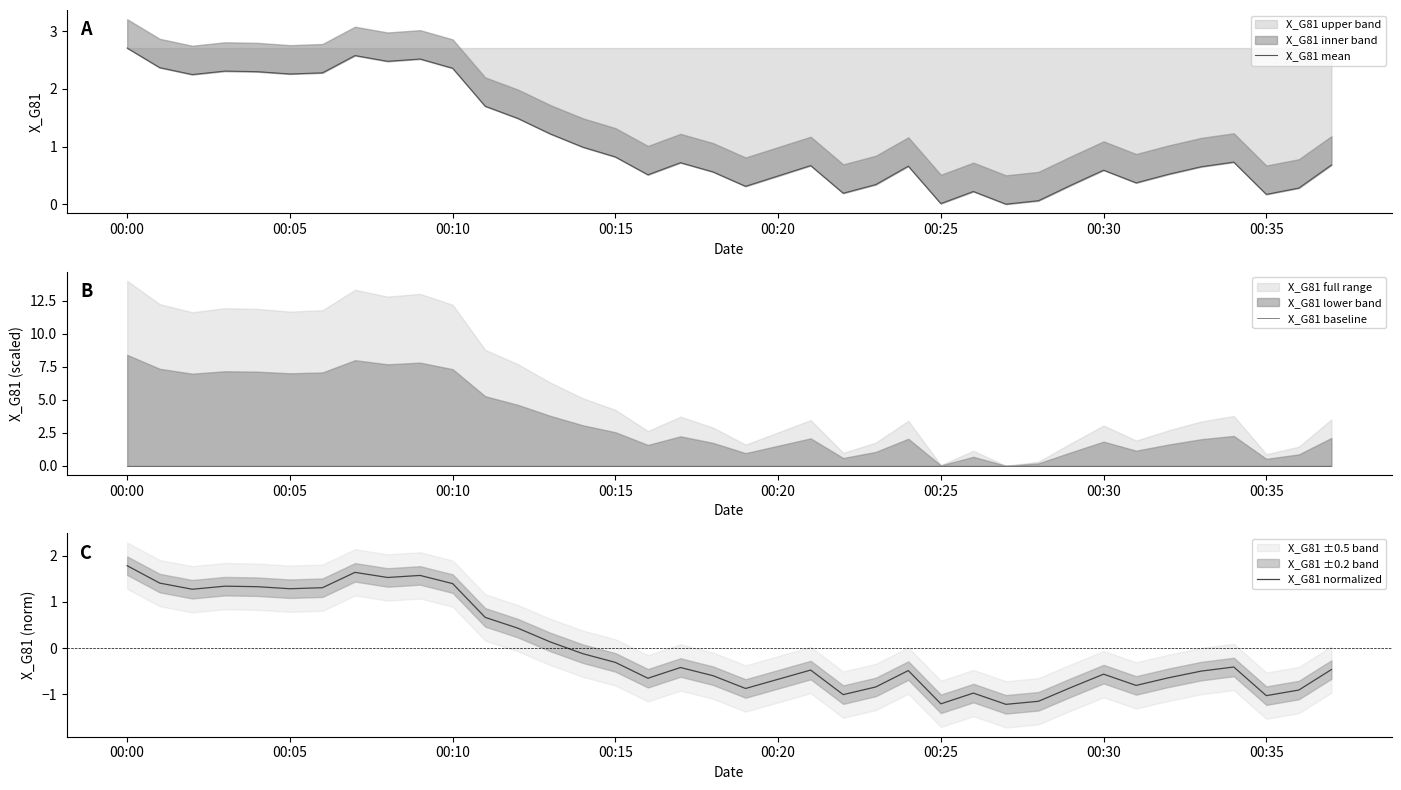

Which category has the highest value in the X_G81 upper band series?

00:00